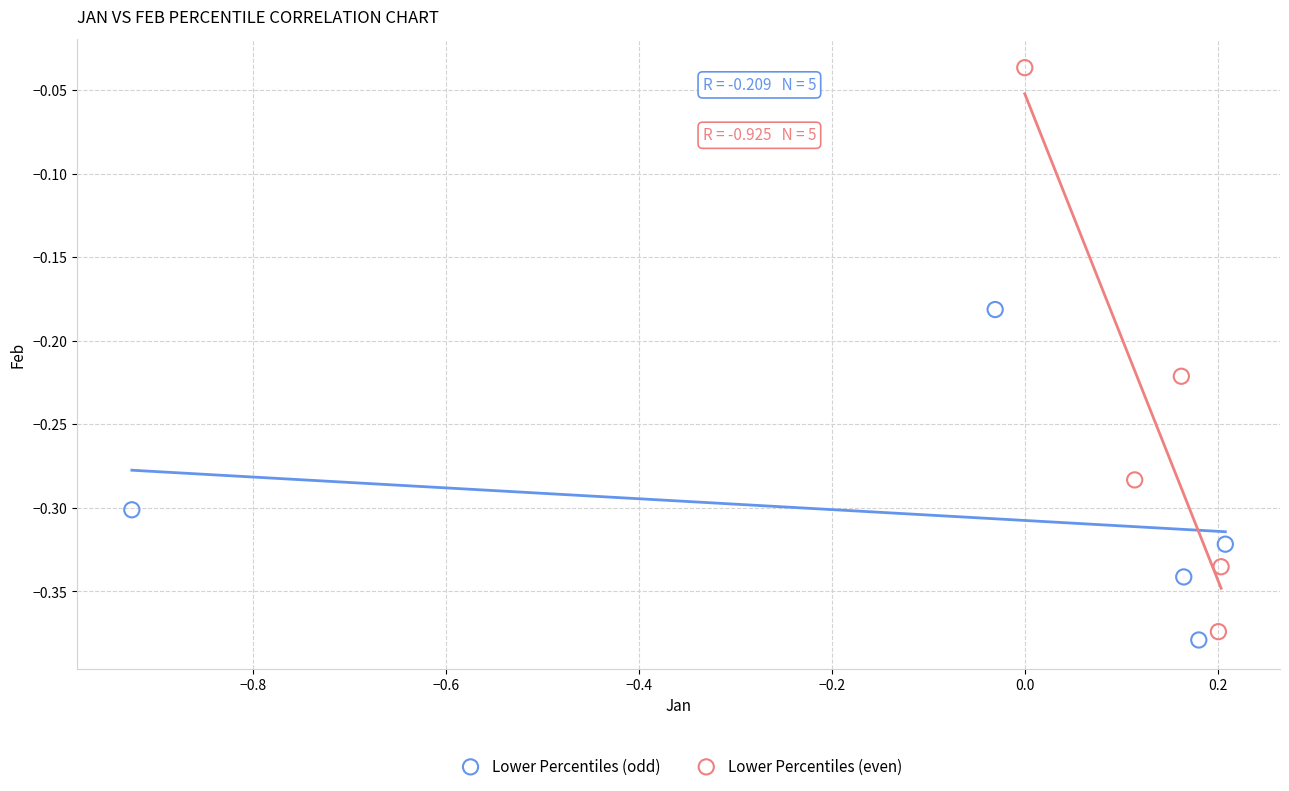

Which series reaches the maximum Y coordinate?

Lower Percentiles (even)